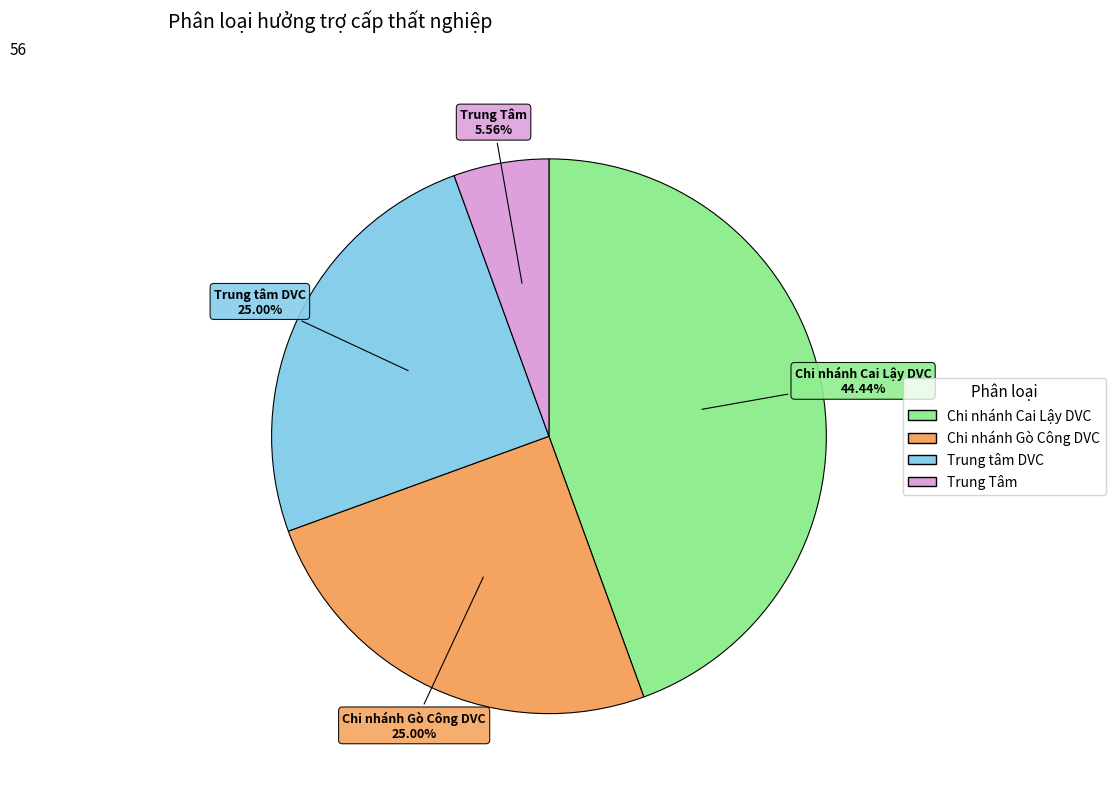

To the nearest percent, what portion does Trung tâm DVC represent?

25%